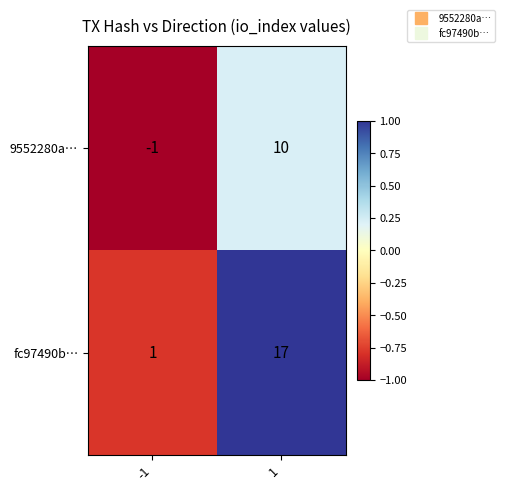

At 1, list the series in order from largest to smallest.

fc97490b…, 9552280a…